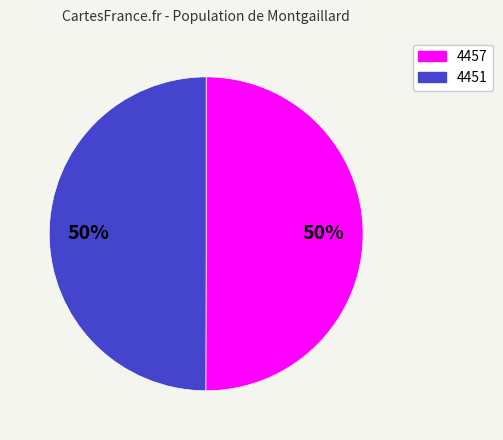

How many segments does this pie chart have?

2